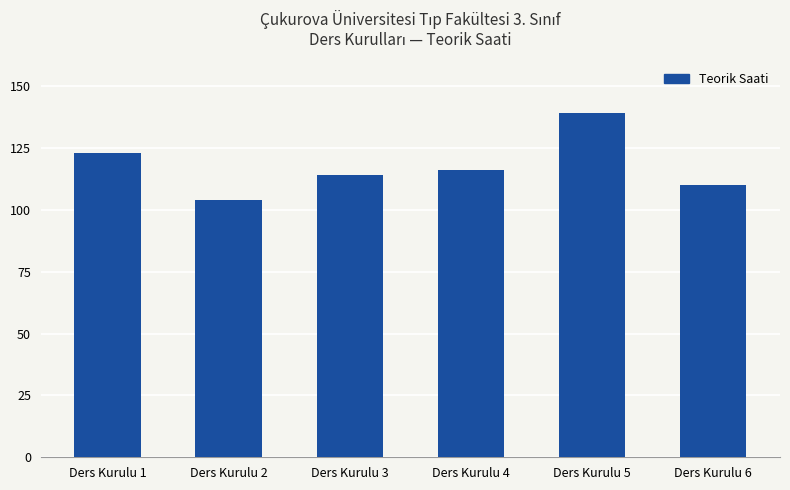

The value at Ders Kurulu 3 is 63. True or false?

False